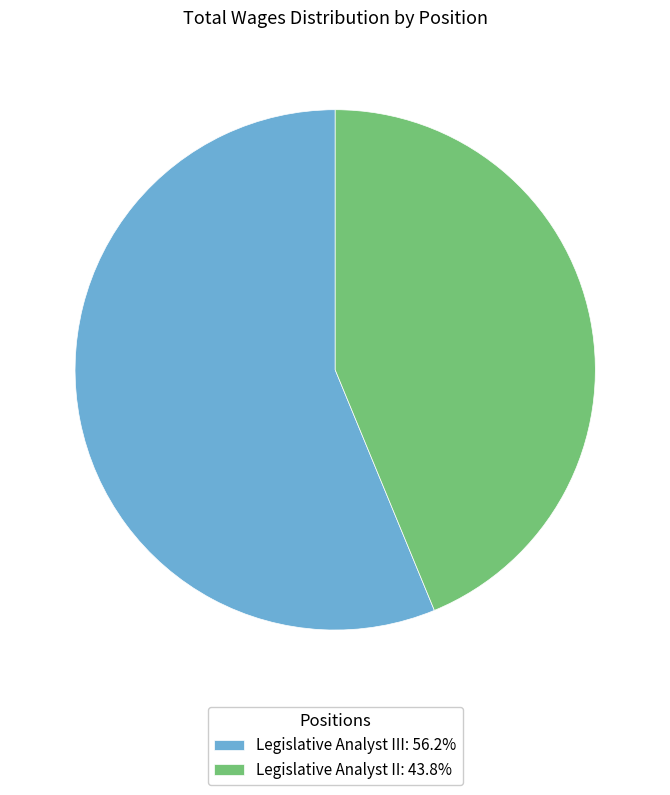

Is there any slice that represents more than half of the pie?

Yes